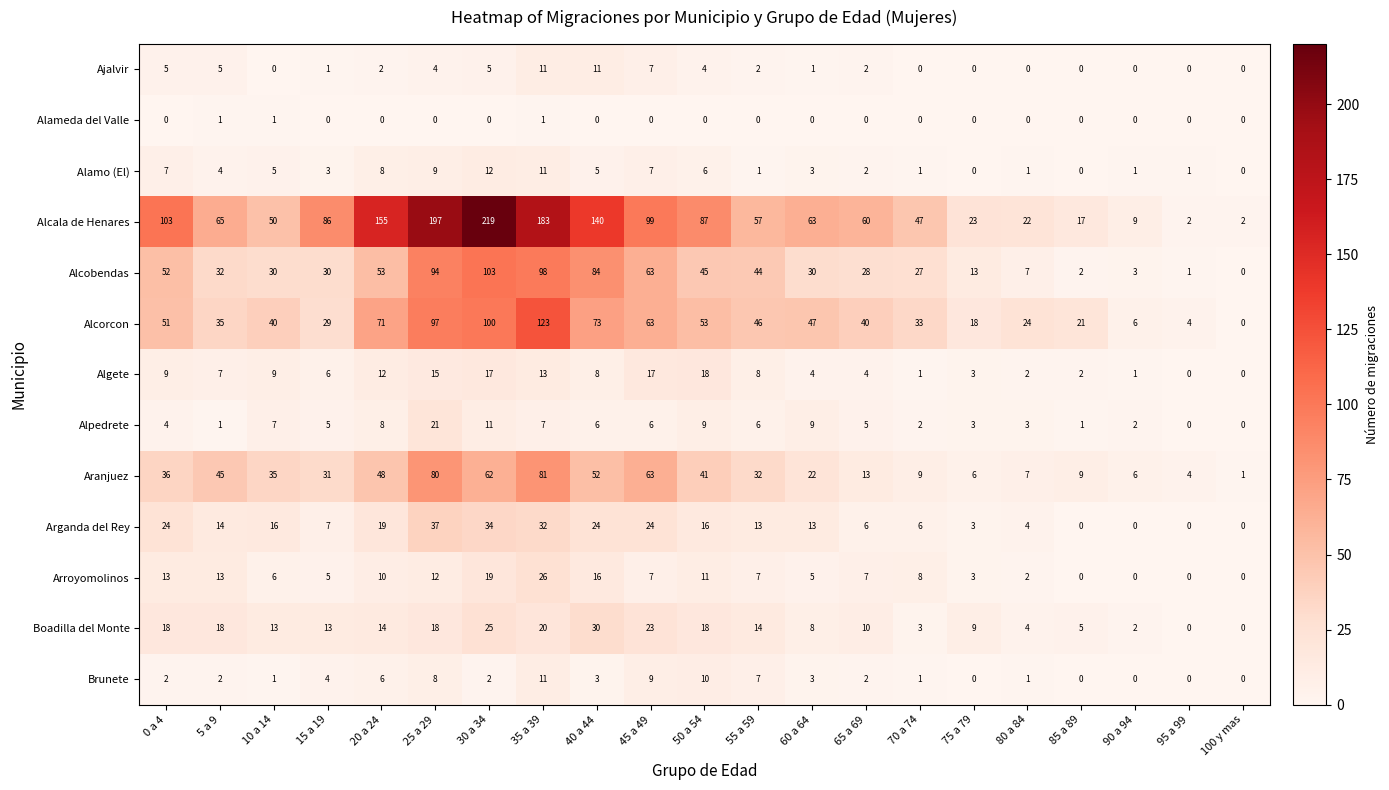

What is the maximum value shown in the chart?

219